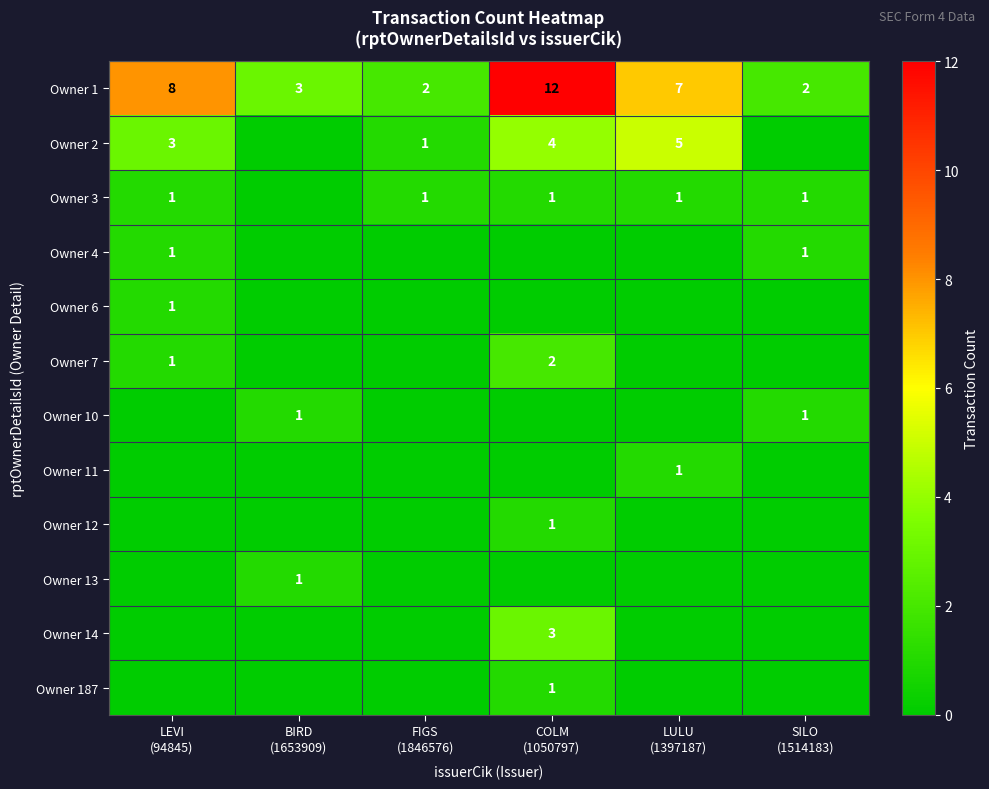

Count the Owner 1 values in the range 2 to 8.

5